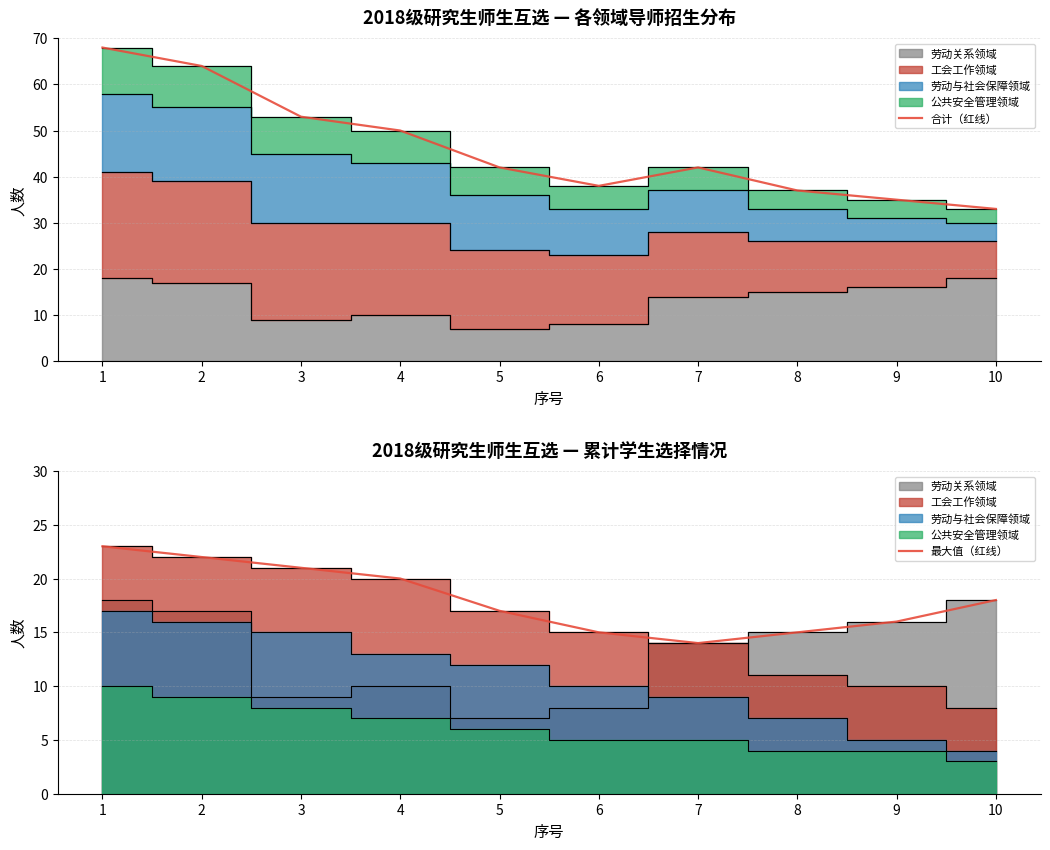

True or false: 最大值（红线） and 合计（红线） cross at least once.

False